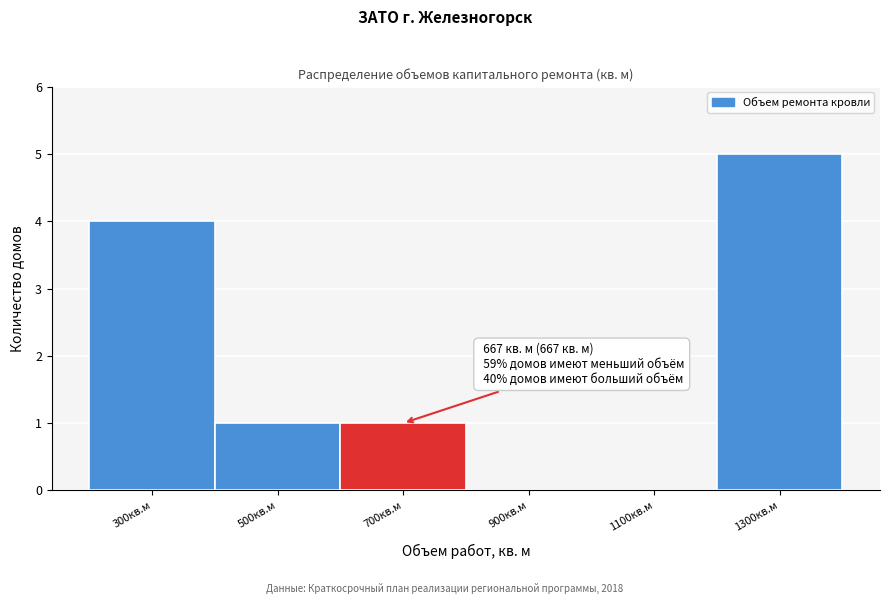

Over which range of the x-axis is the bar tallest?

1200 to 1400